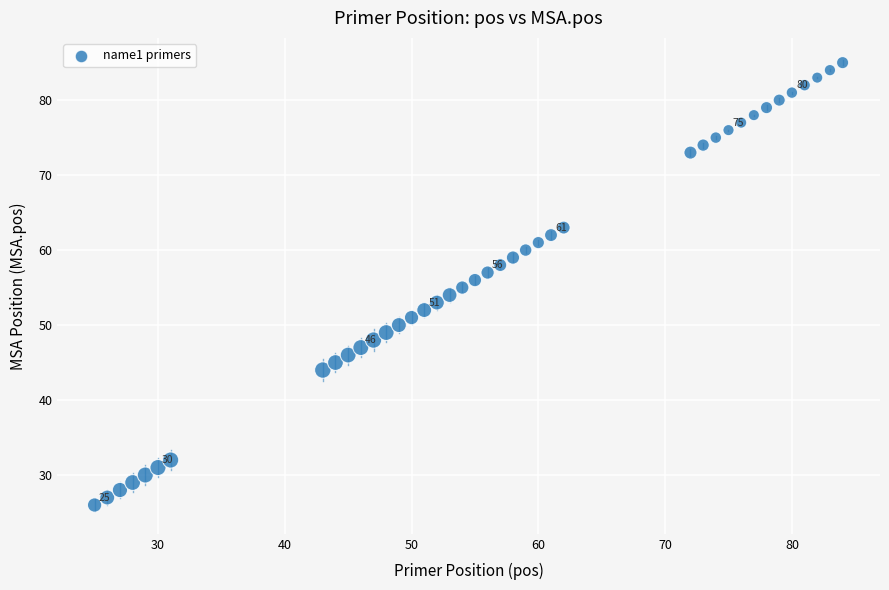

What is the range of X values (max minus min)?

59